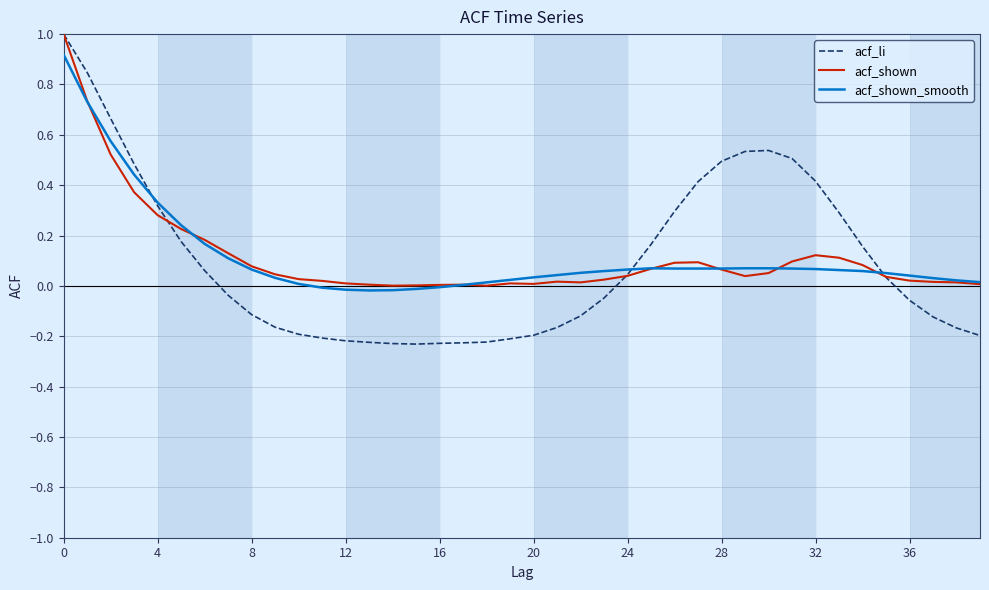

After their last crossing, which series has the higher values: acf_shown_smooth or acf_li?

acf_shown_smooth